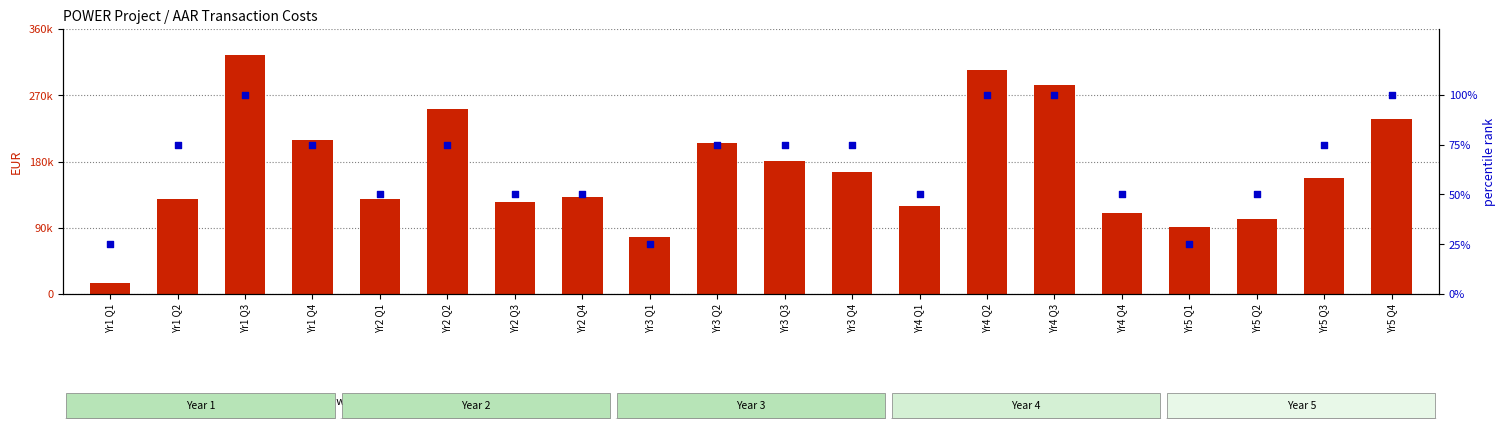

At how many categories does at least one series exceed 291659?

2